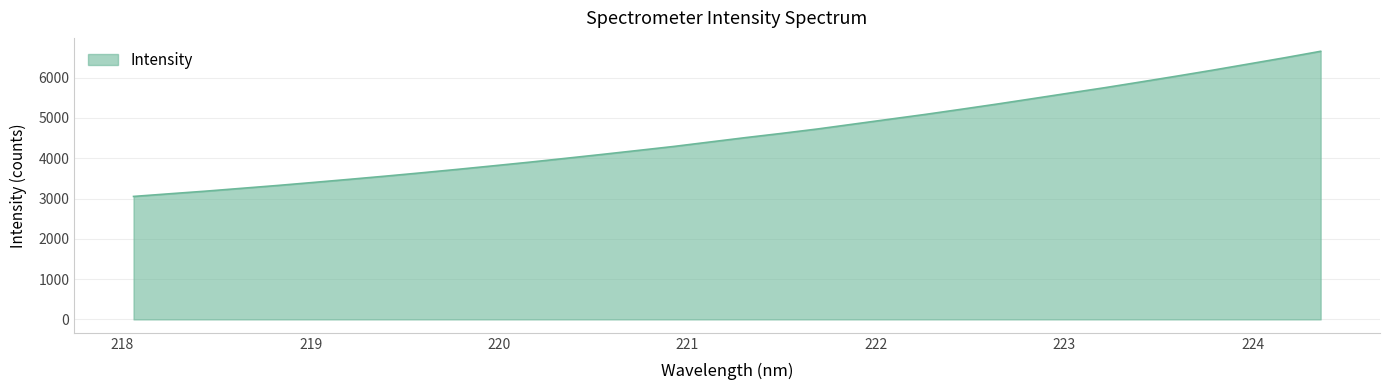

Which label corresponds to the smallest value in the chart?

218.0596